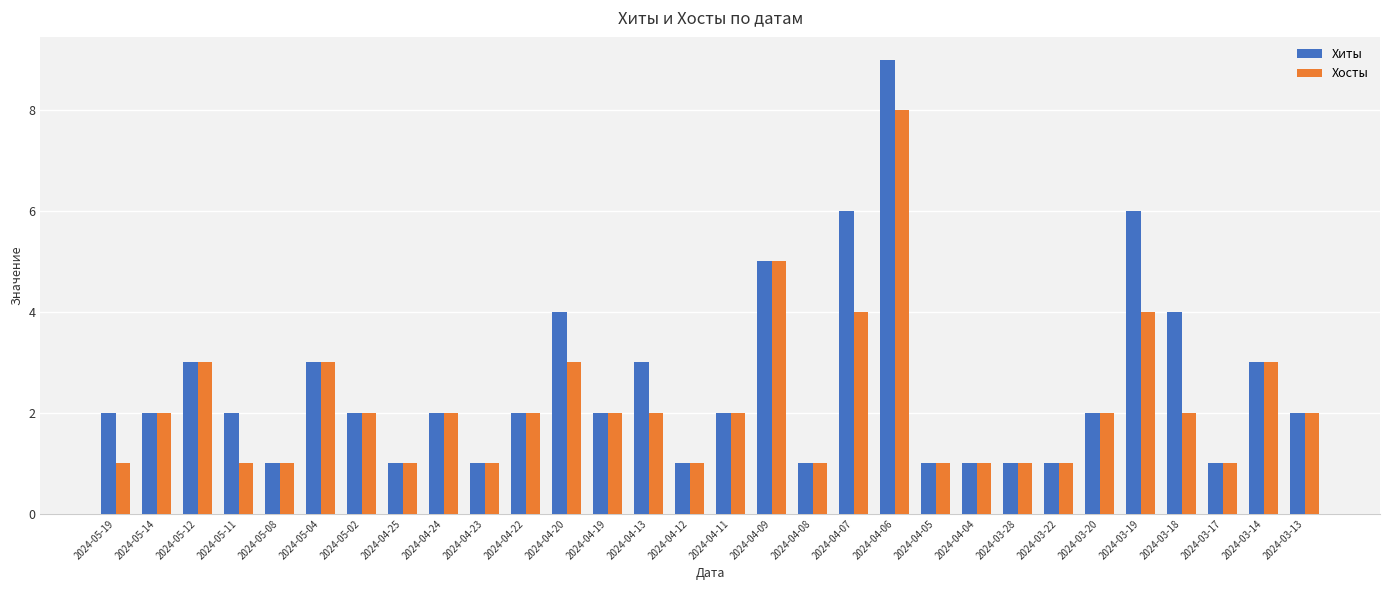

Does the chart contain stacked bars?

No